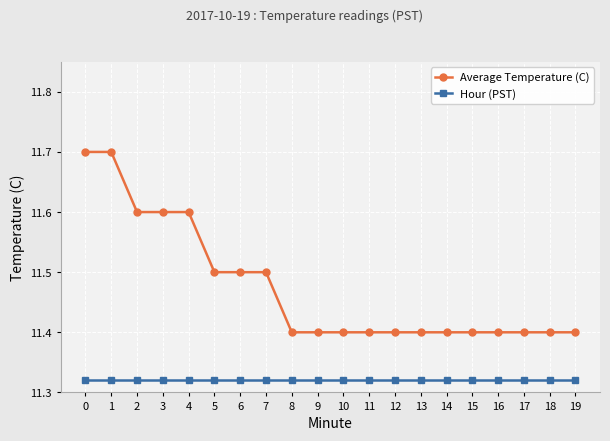

What is the spread (max minus min) of values at 13?

0.1